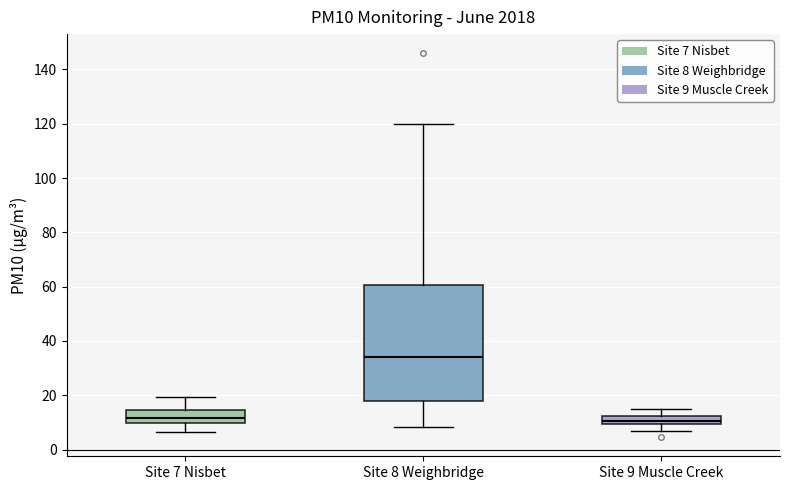

Which box is the tallest, from its lower edge to its upper edge?

Site 8 Weighbridge